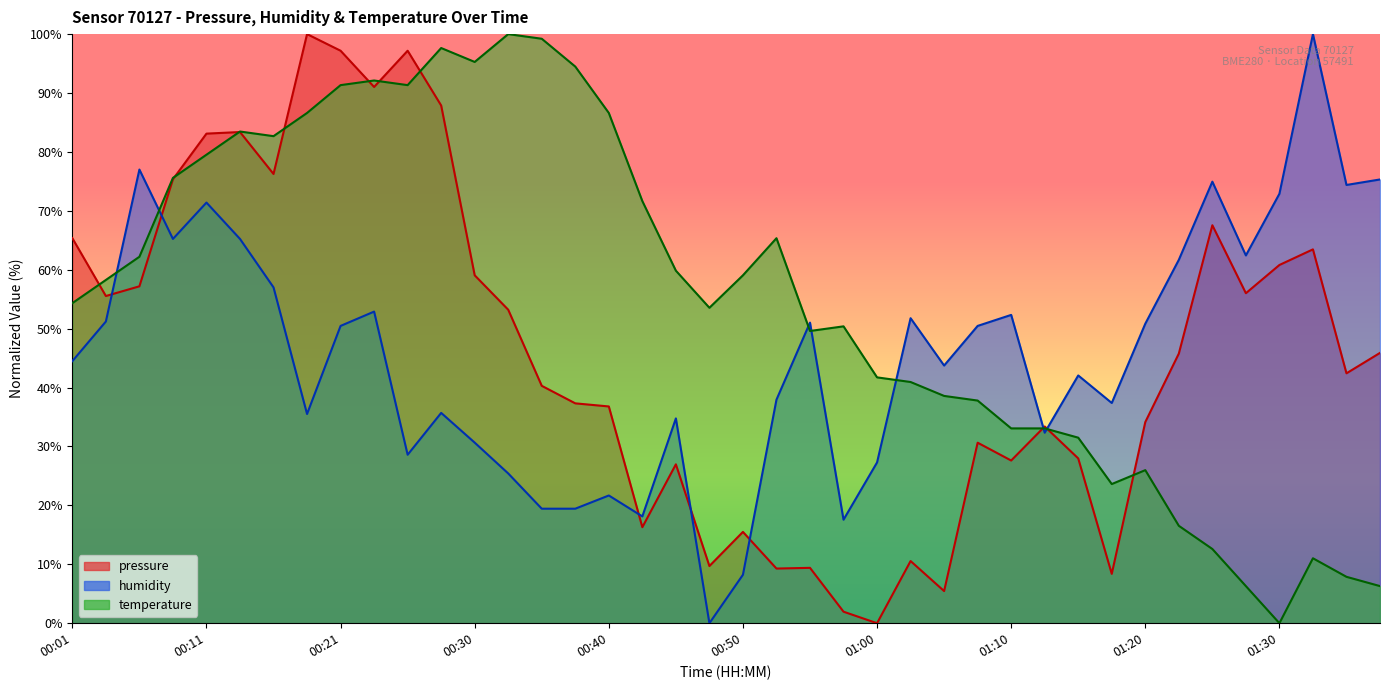

How many data points in humidity are less than 50?

20